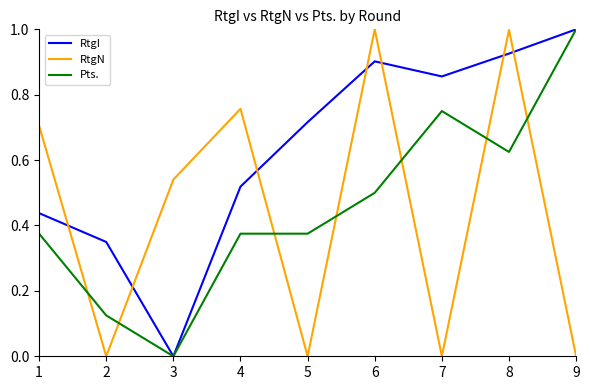

How many times do RtgN and Pts. cross each other?

7